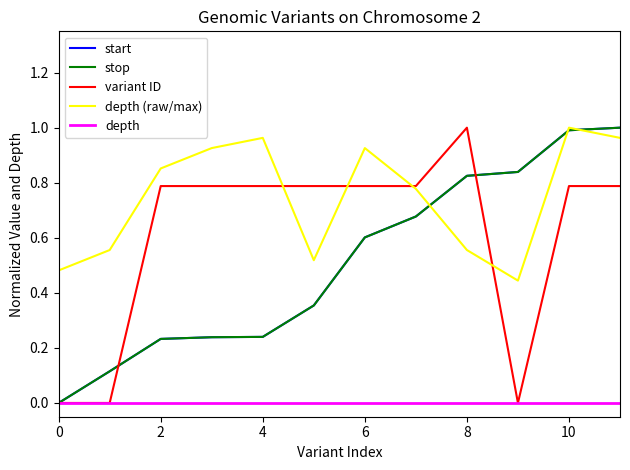

Reading right to left, what are all the values shown in this chart?

start: 1.0	1.0	0.8	0.8	0.7	0.6	0.4	0.2	0.2	0.2	0.1	0.0
stop: 1.0	1.0	0.8	0.8	0.7	0.6	0.4	0.2	0.2	0.2	0.1	0.0
variant ID: 0.8	0.8	0.0	1.0	0.8	0.8	0.8	0.8	0.8	0.8	0.0	0.0
depth (raw/max): 1.0	1.0	0.4	0.6	0.8	0.9	0.5	1.0	0.9	0.9	0.6	0.5
depth: 0.0	0.0	0.0	0.0	0.0	0.0	0.0	0.0	0.0	0.0	0.0	0.0